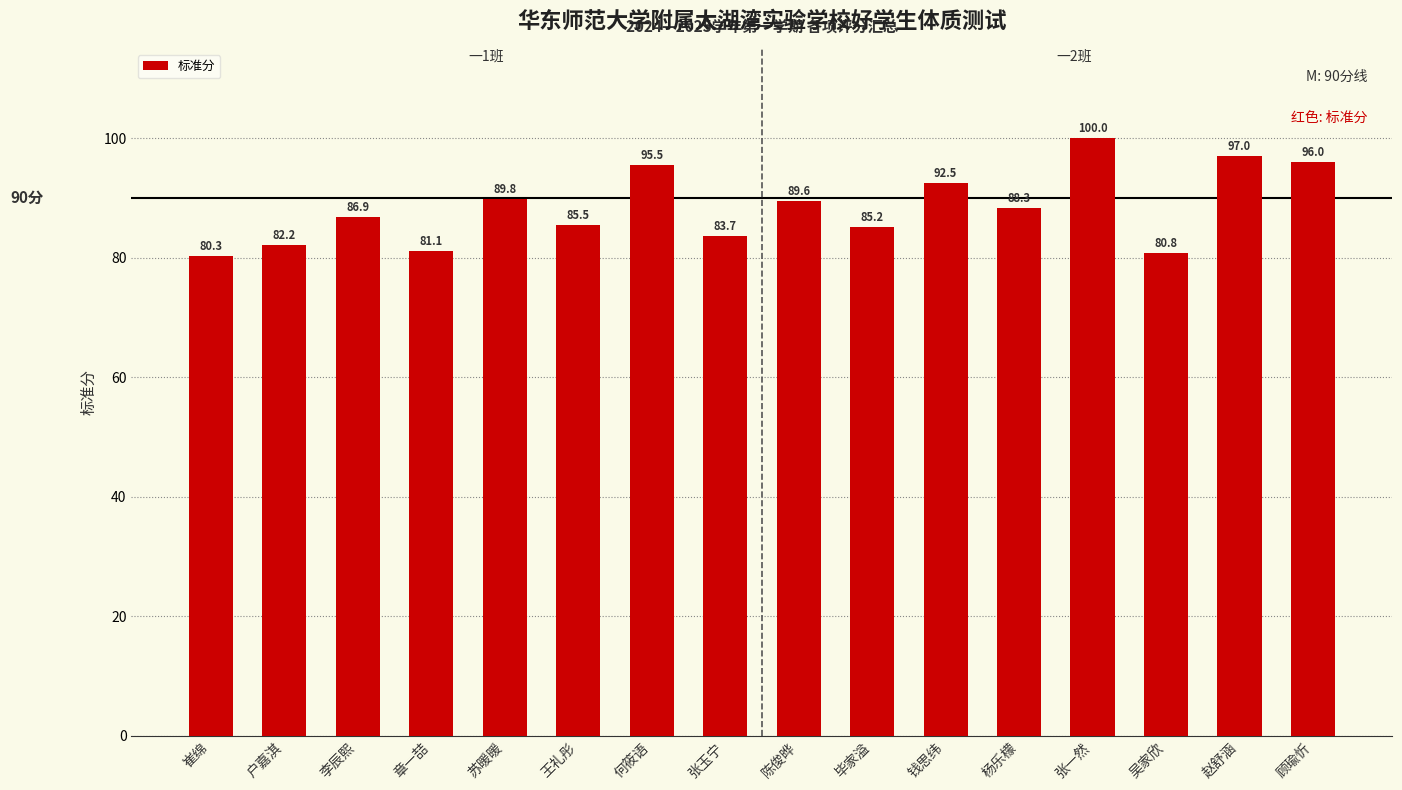

Which label corresponds to the largest value in the chart?

张一然